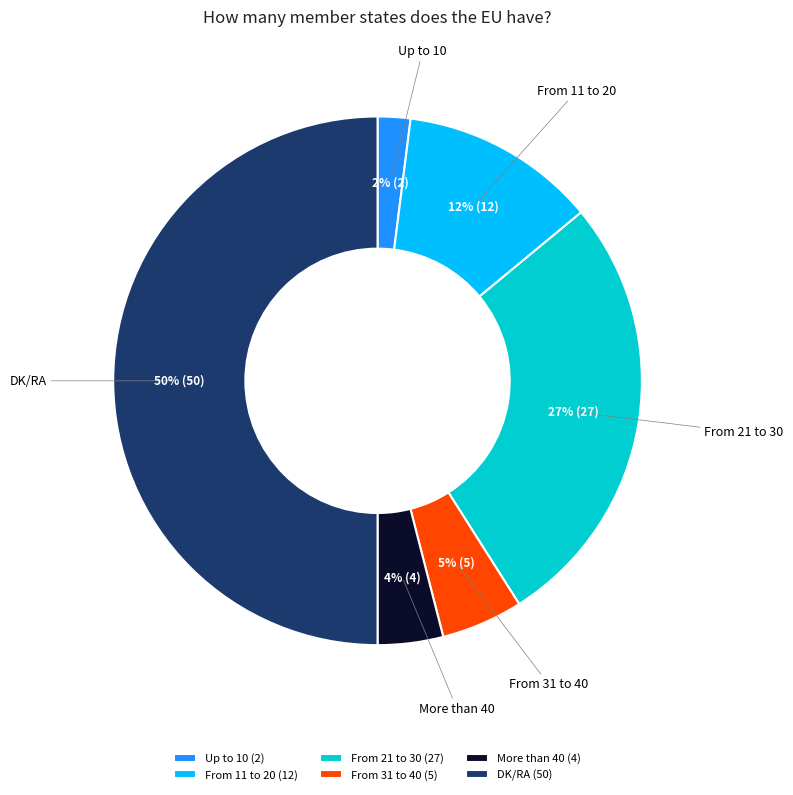

Does From 21 to 30 account for over 50% of the chart?

No